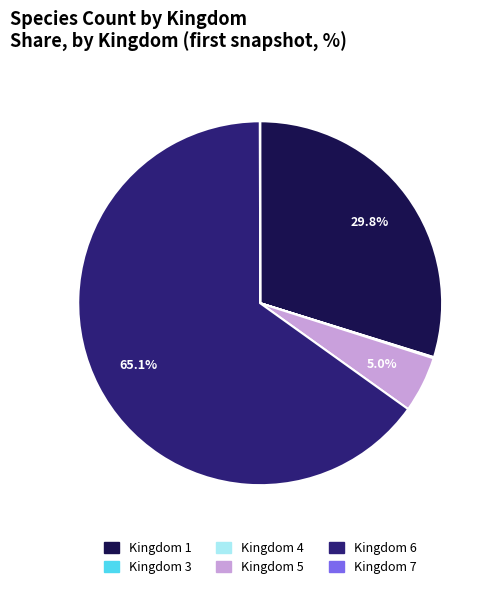

Between Kingdom 6 and Kingdom 1, which is larger?

Kingdom 6